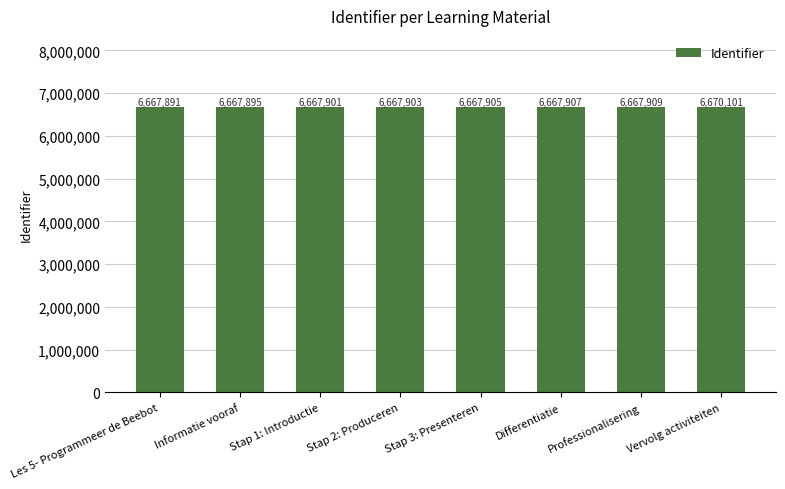

What is the smallest value displayed?

6667891